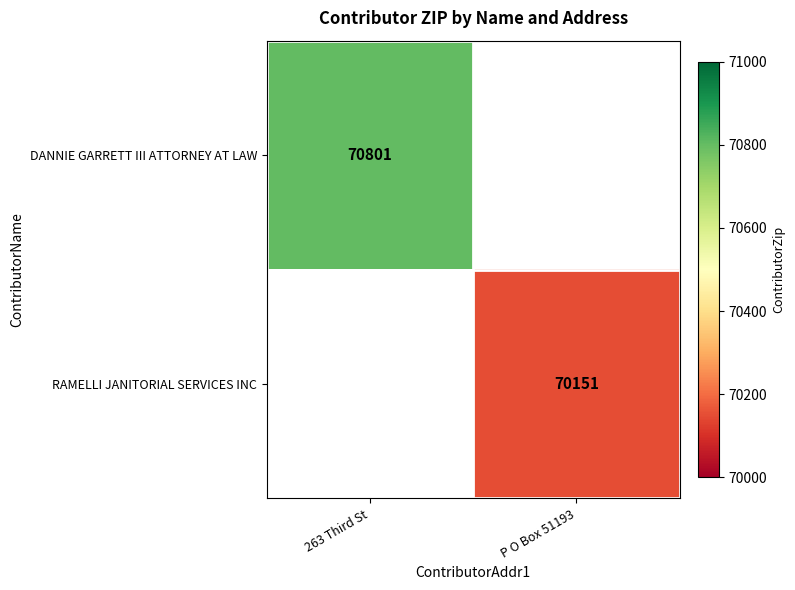

The RAMELLI JANITORIAL SERVICES INC series shows 101363 at P O Box 51193. True or false?

False